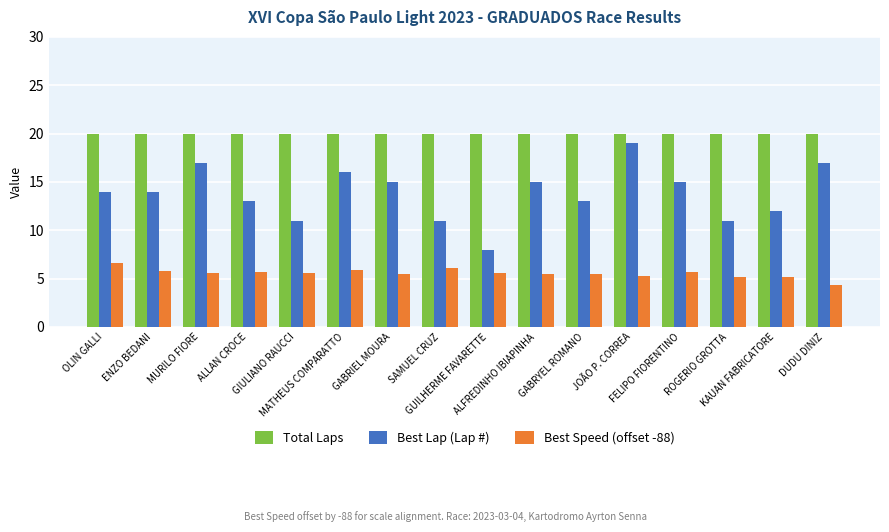

How many bars are there in total?

48